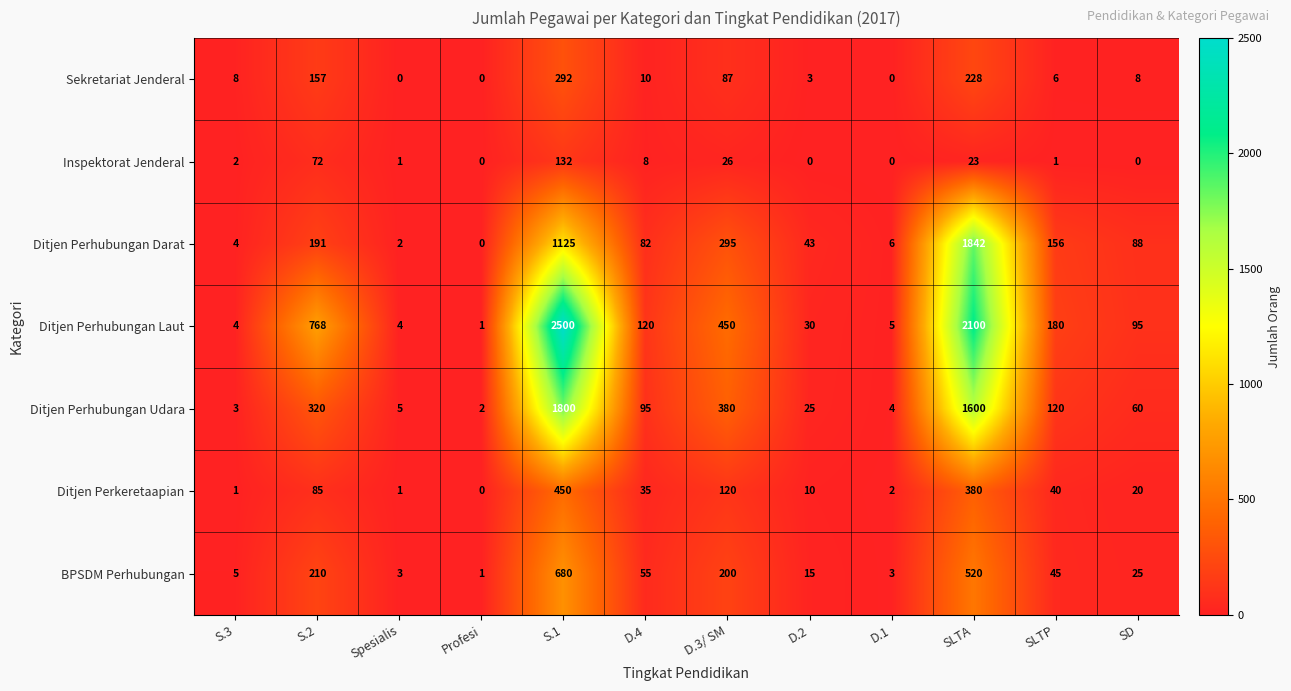

The value of BPSDM Perhubungan at D.4 is 19. True or false?

False